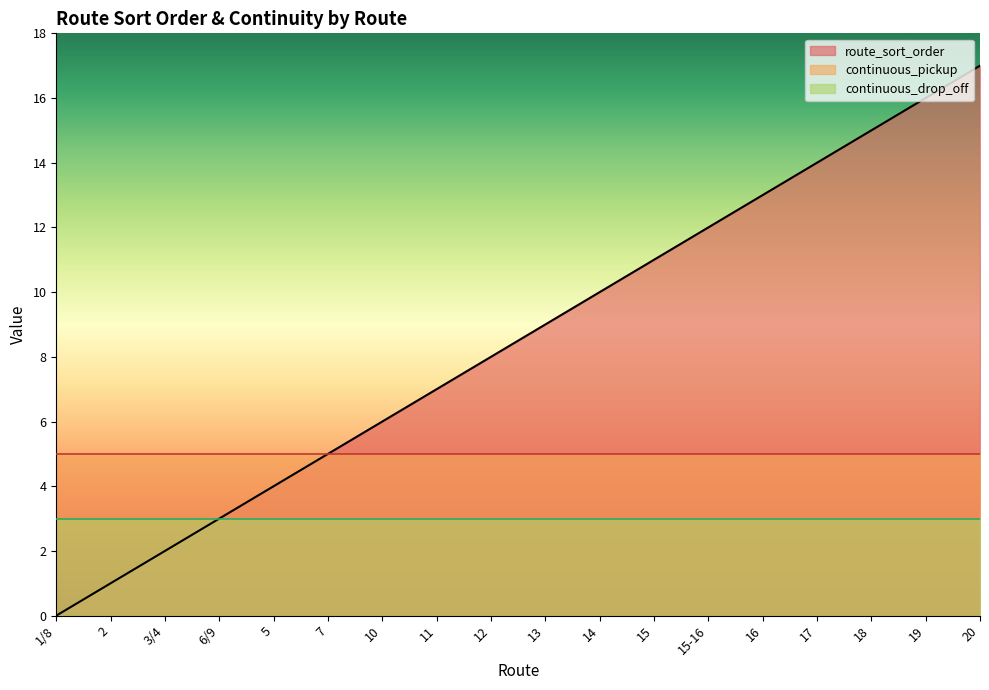

What is the approximate value of continuous_drop_off at 6/9?

3